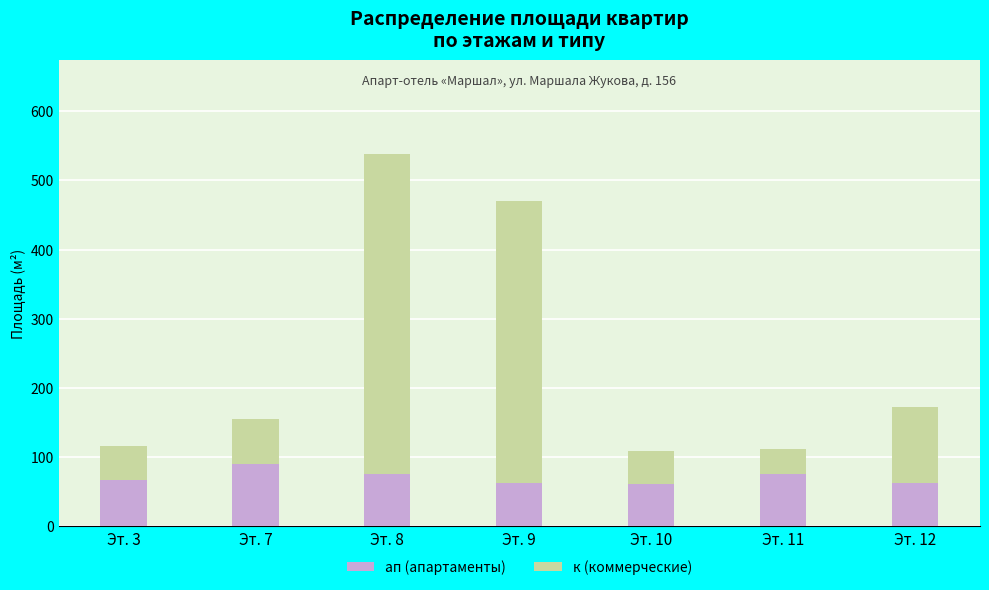

What is the difference between the maximum and minimum values in the ап (апартаменты) series?

29.0